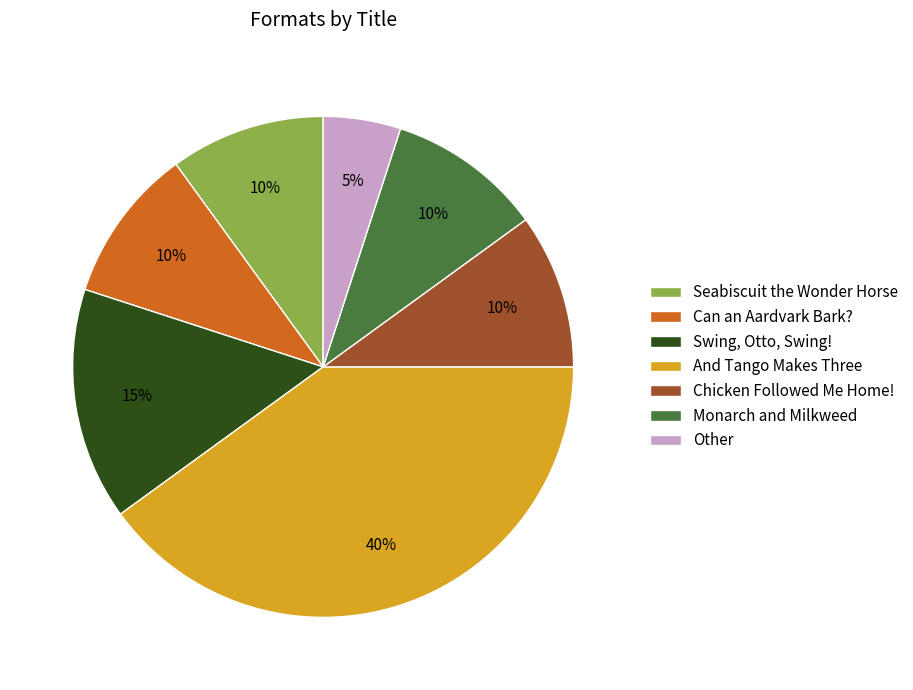

To the nearest percent, what is the combined percentage of Chicken Followed Me Home! and Monarch and Milkweed?

20%